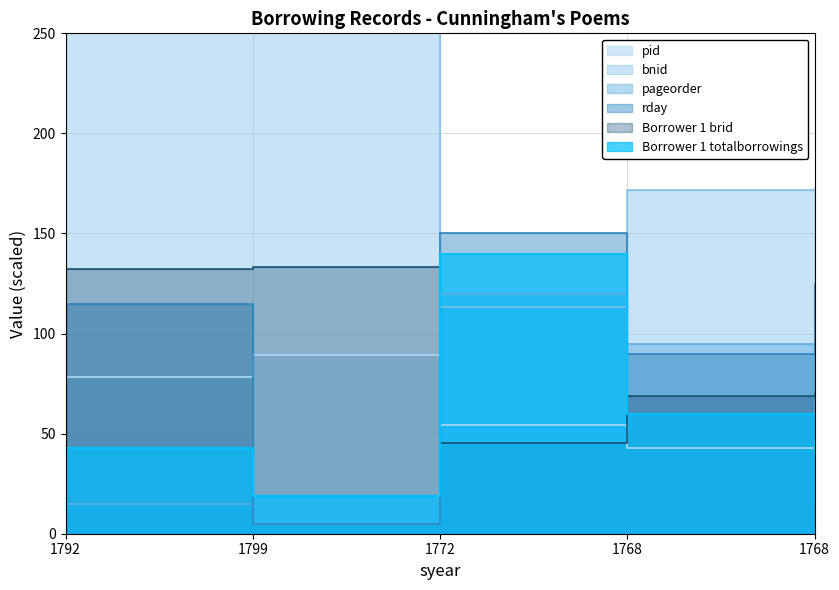

What is the highest value of the rday series?

150.0